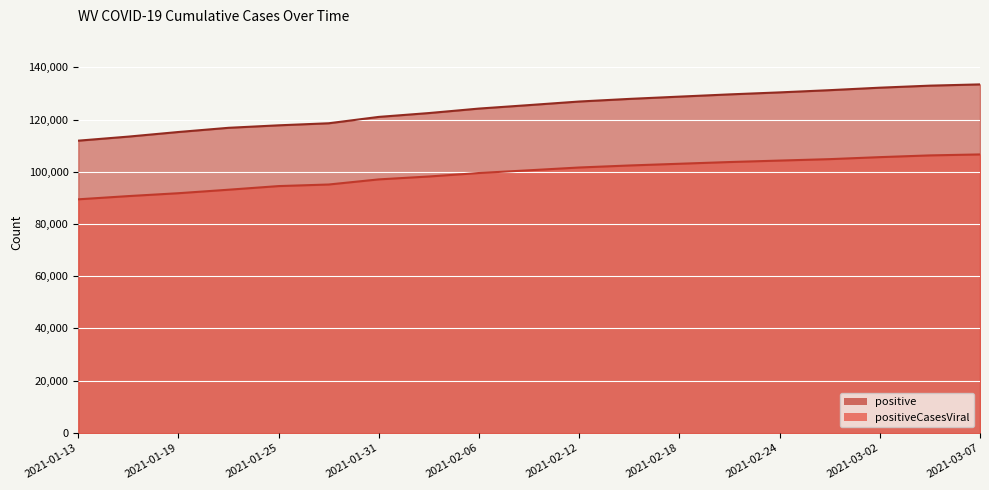

What are all the series names shown in the legend?

positive, positiveCasesViral